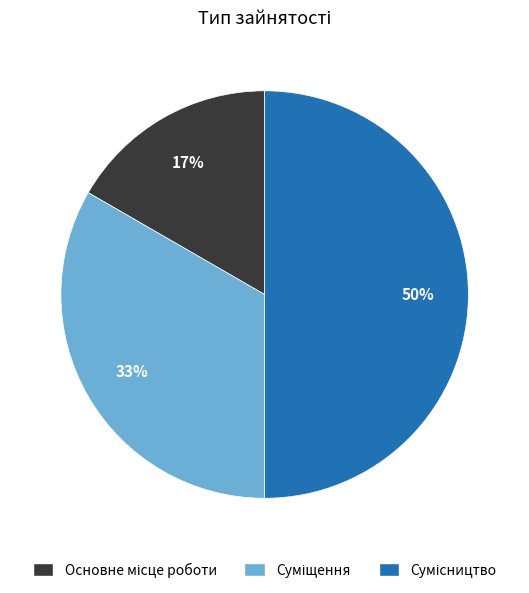

To the nearest percent, what is the average slice percentage?

33%